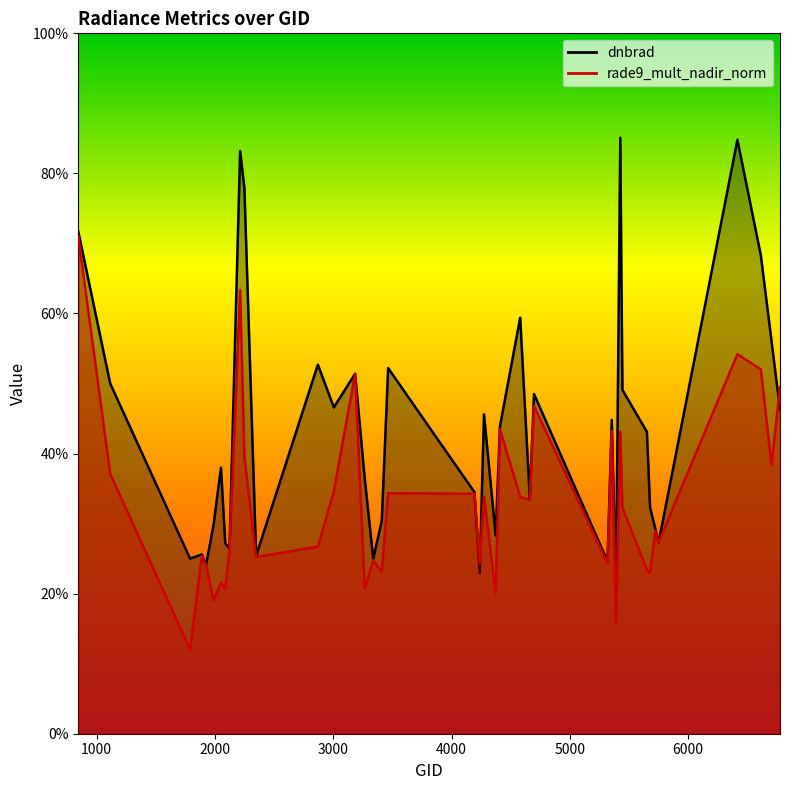

Rank the categories by rade9_mult_nadir_norm value from lowest to highest.

1790, 5390, 1988, 4373, 2087, 3266, 2051, 5678, 3410, 5651, 1925, 5318, 4238, 3338, 2348, 1889, 2123, 2870, 5750, 5723, 5444, 4661, 4580, 4274, 4193, 3464, 3005, 1115, 6704, 2249, 5426, 5354, 4409, 4697, 6776, 3185, 6614, 6416, 2213, 845